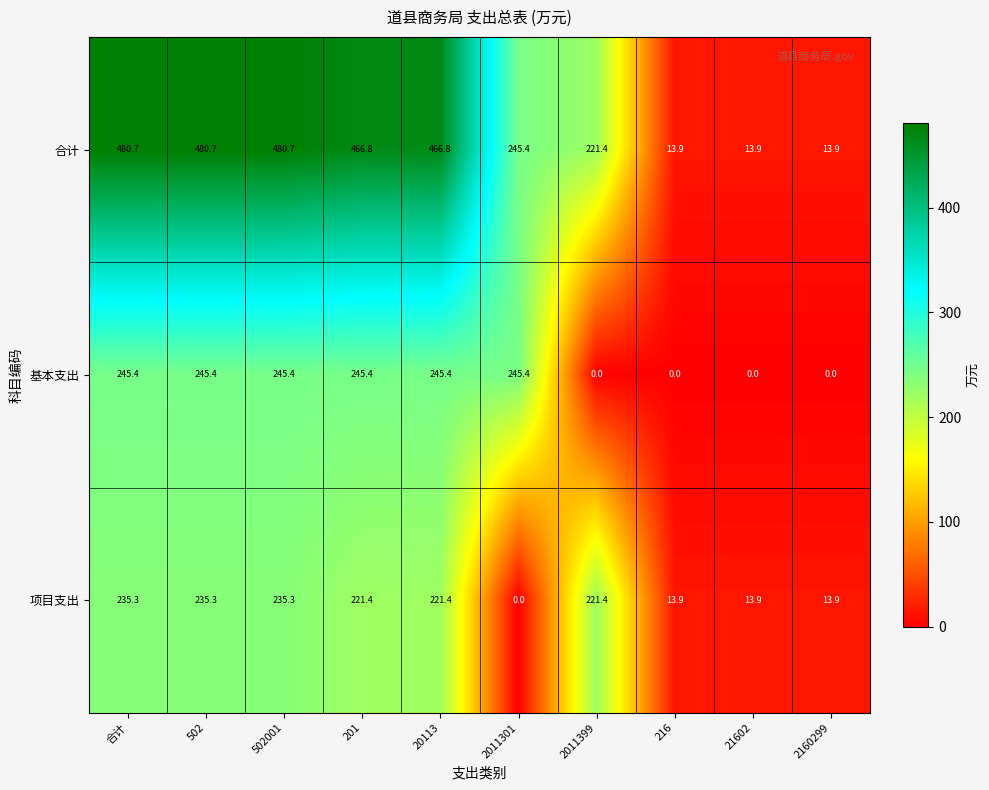

Which series has the widest spread of values?

合计